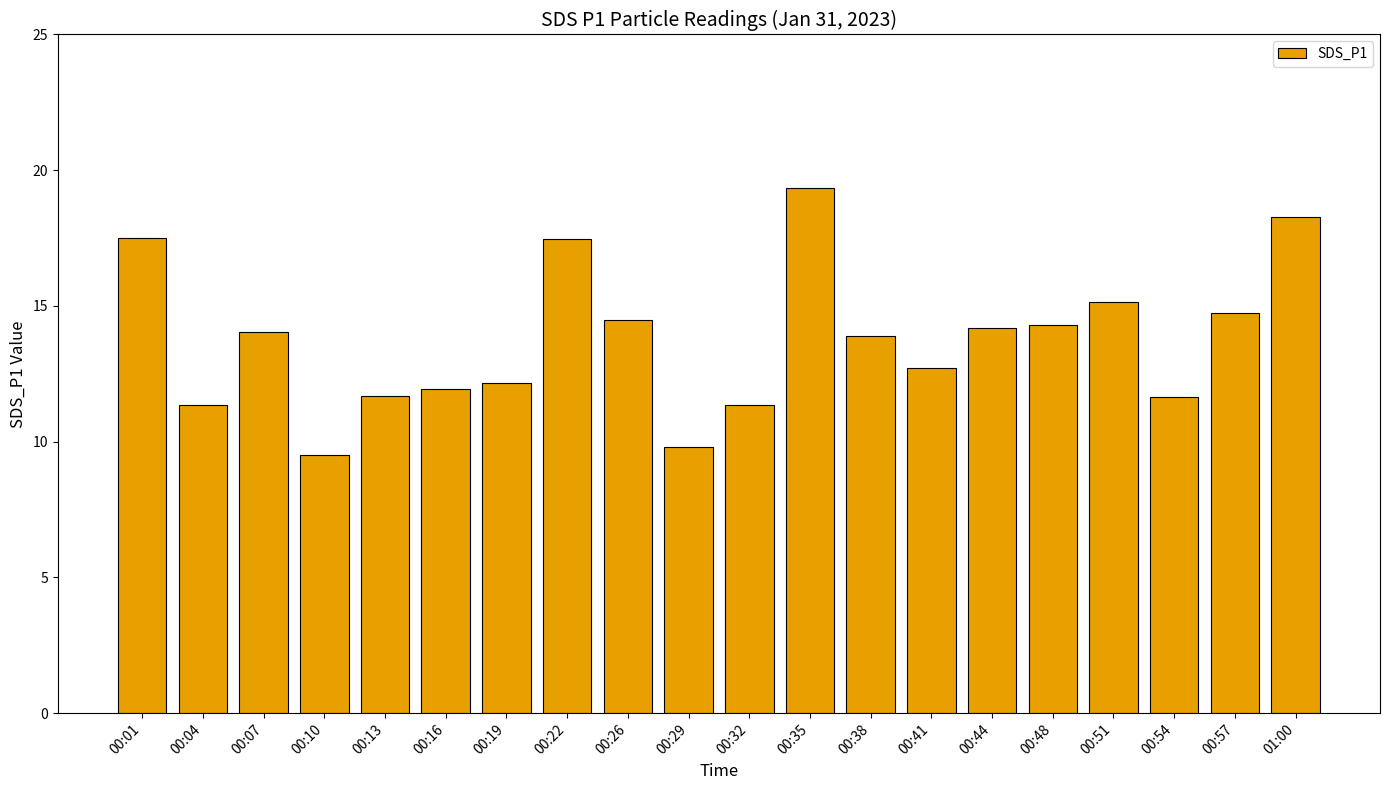

What is the approximate value at 00:26?

14.5